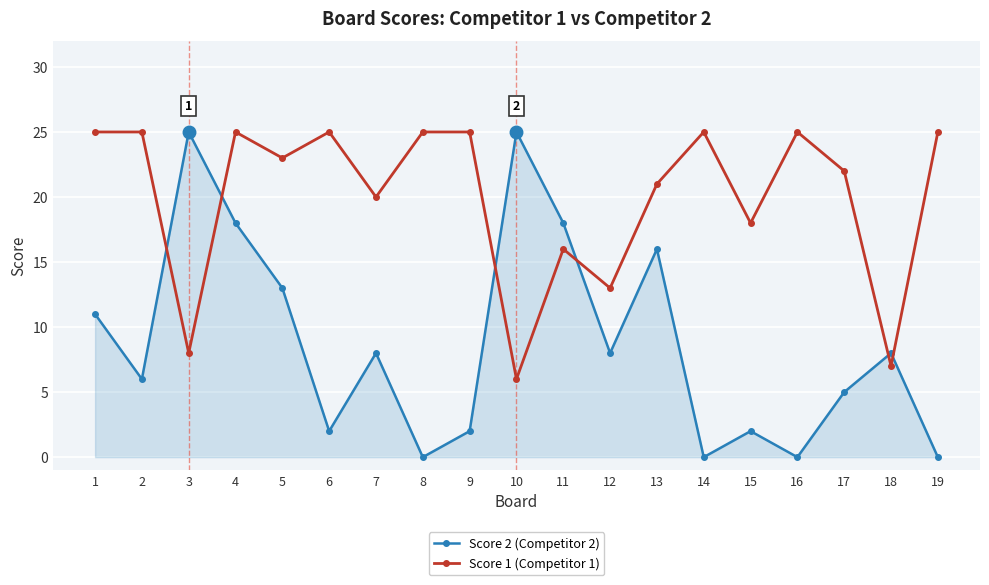

What is the minimum value for Score 1 (Competitor 1)?

6